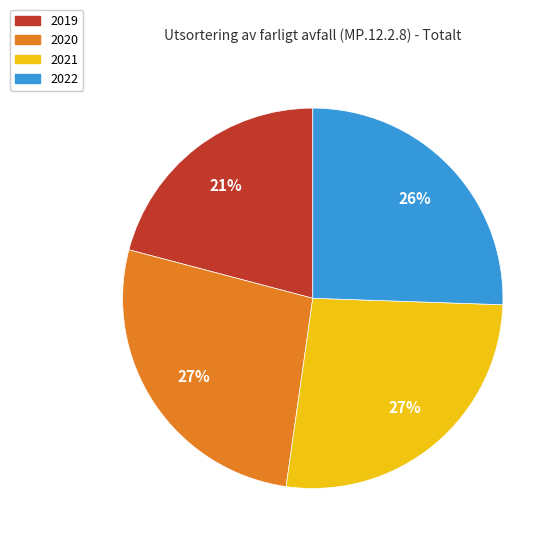

Approximately how many times larger is the value at 2021 compared to 2020?

1.0